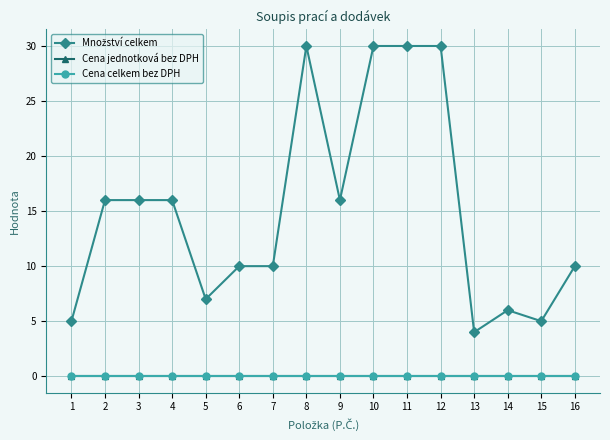

List the labels in order of Množství celkem value, largest first.

8, 10, 11, 12, 2, 3, 4, 9, 6, 7, 16, 5, 14, 1, 15, 13